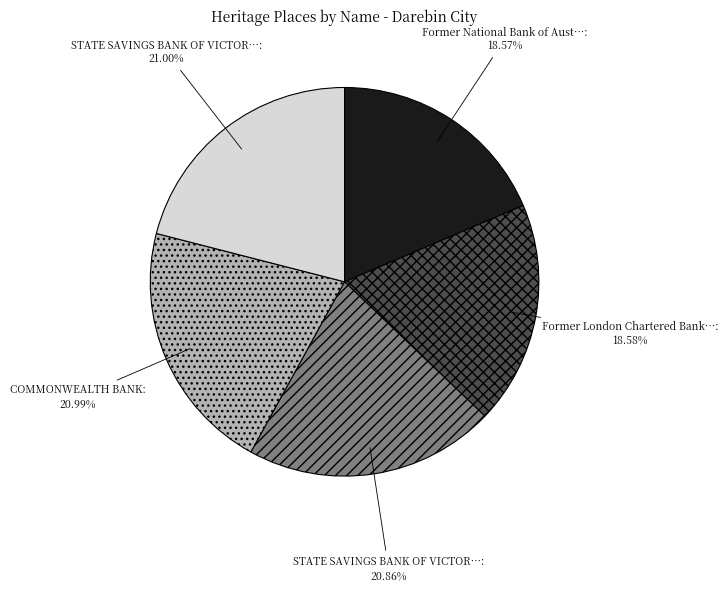

Does any single category account for the majority?

No